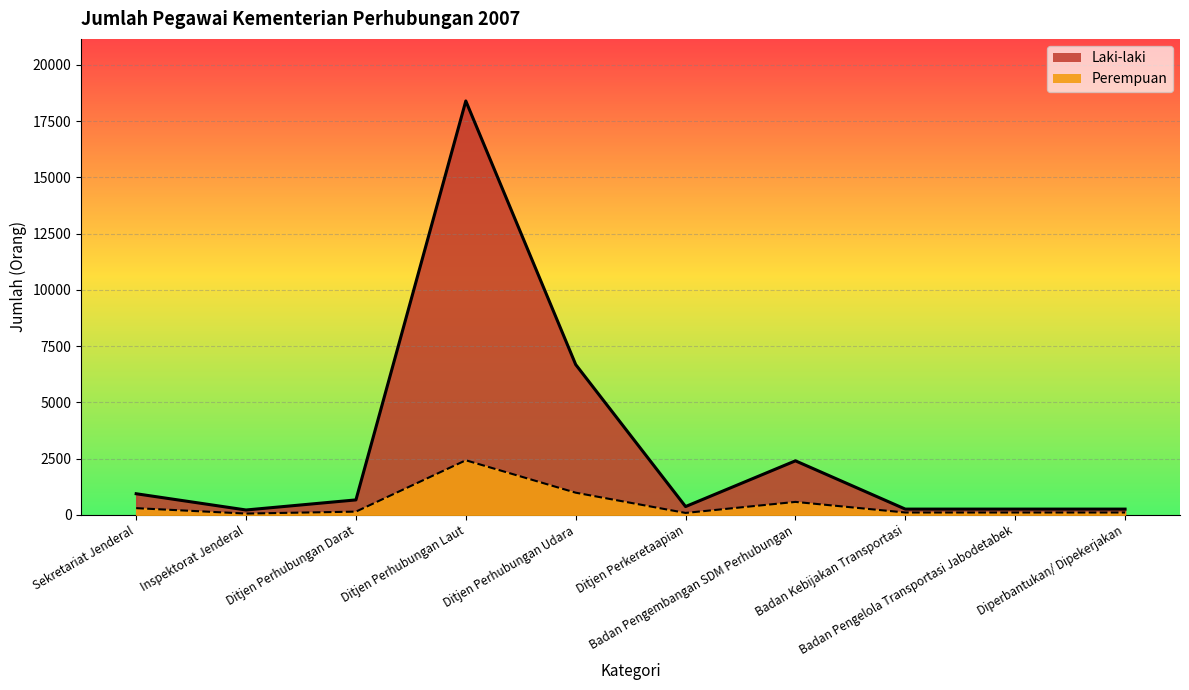

What are all the series names shown in the legend?

Laki-laki, Perempuan